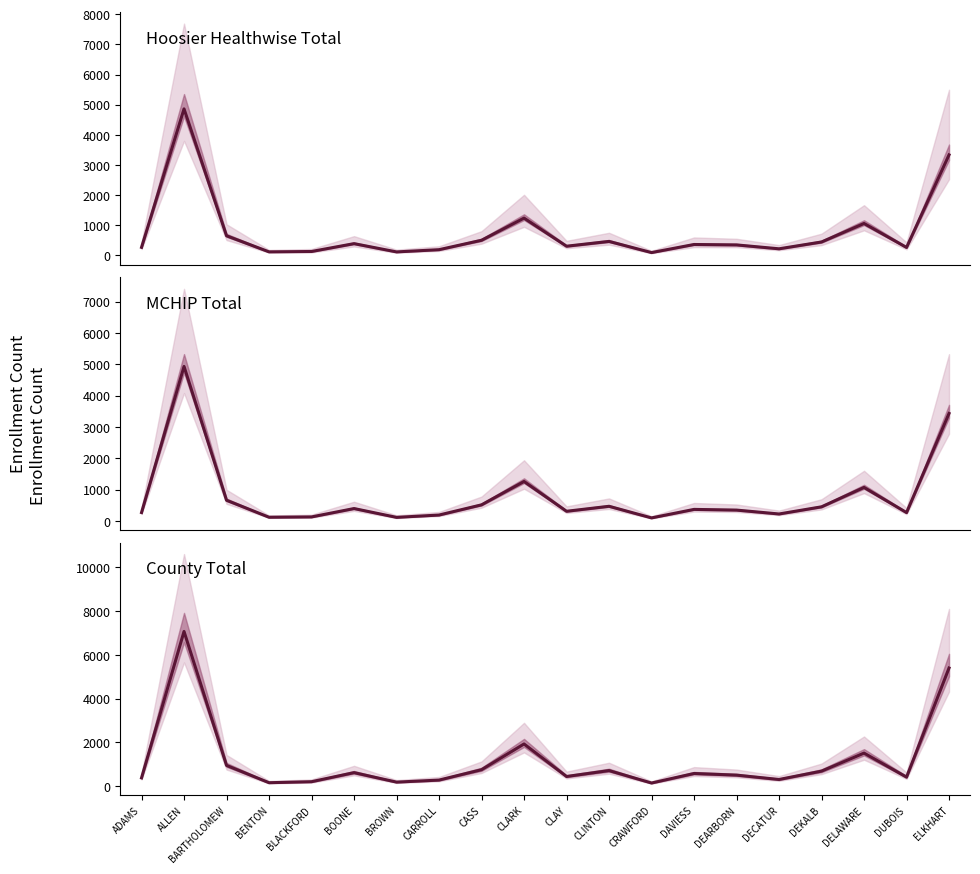

Which has a higher value, BENTON or DELAWARE?

DELAWARE